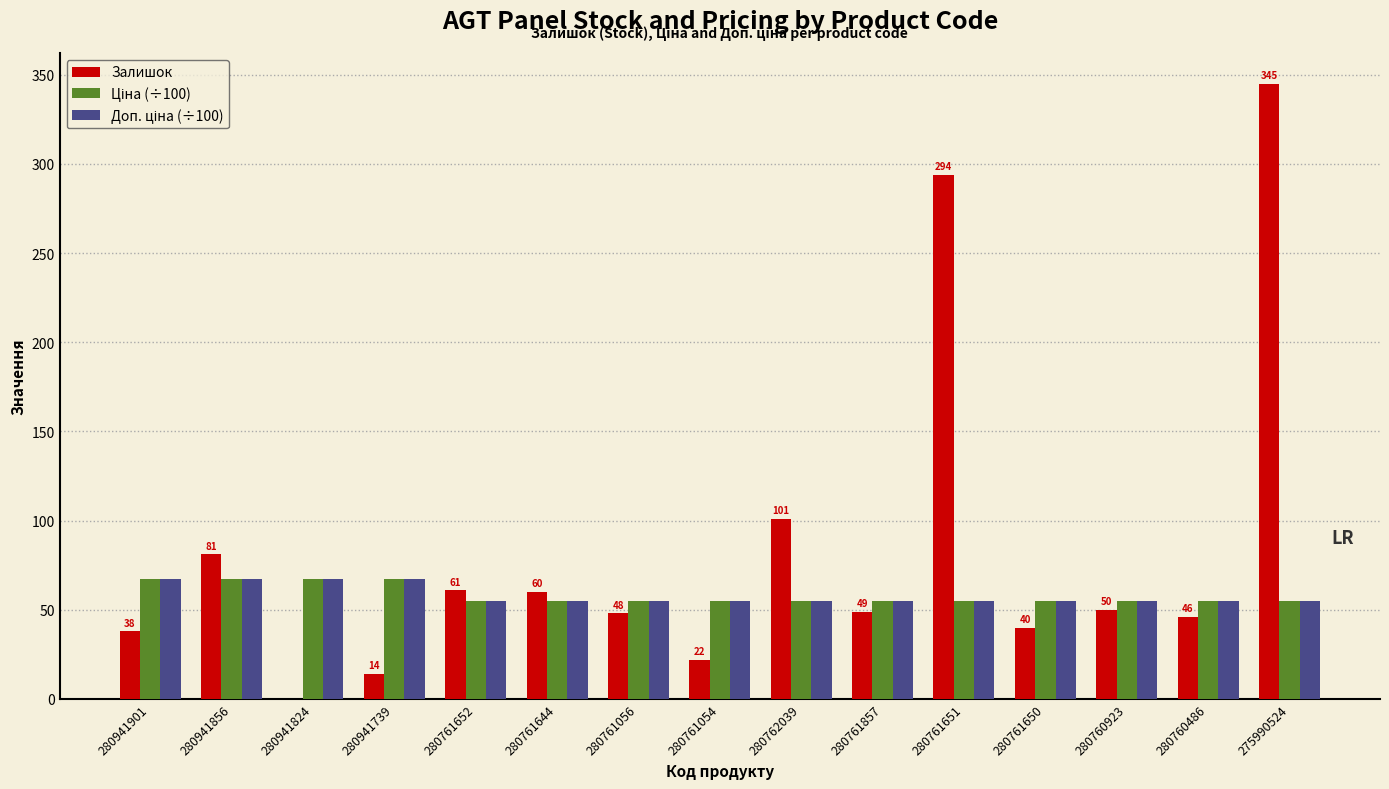

What is the sum of all Залишок values?

1249.0